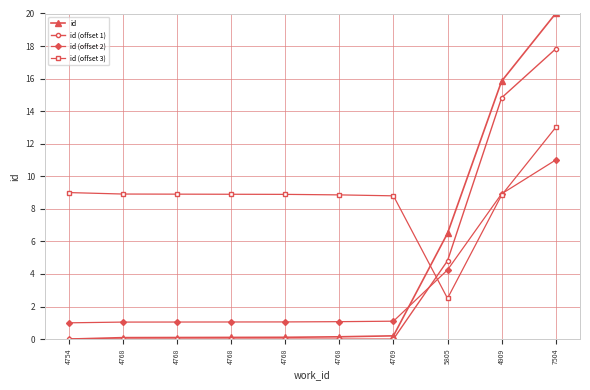

Which label corresponds to the smallest value in the chart?

4754